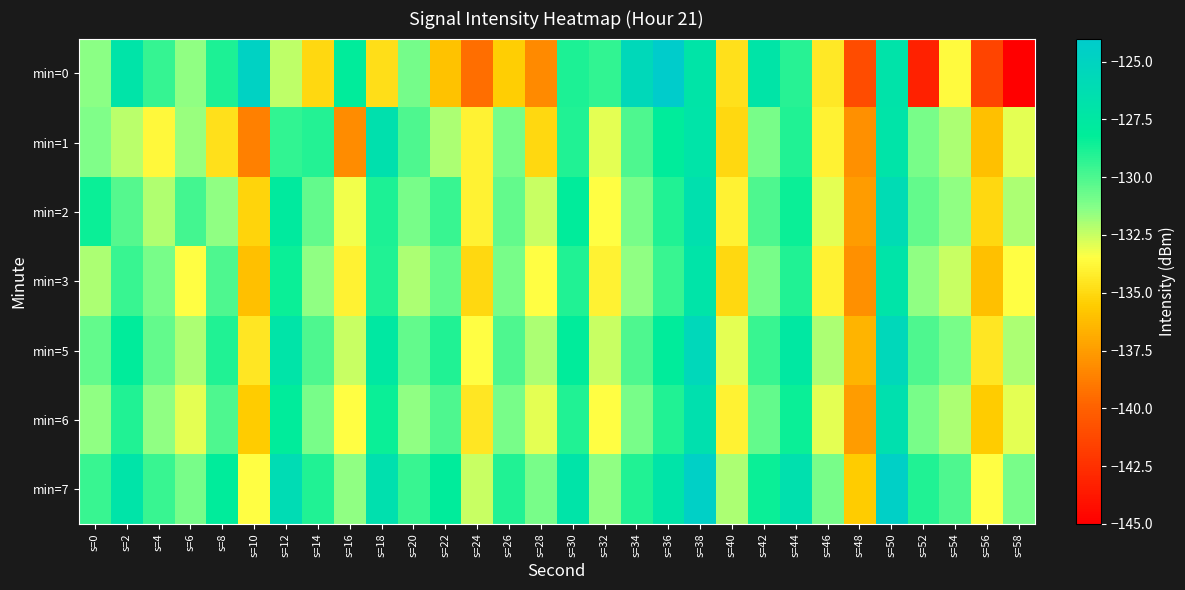

Which has a higher value, s=48 or s=32?

s=32